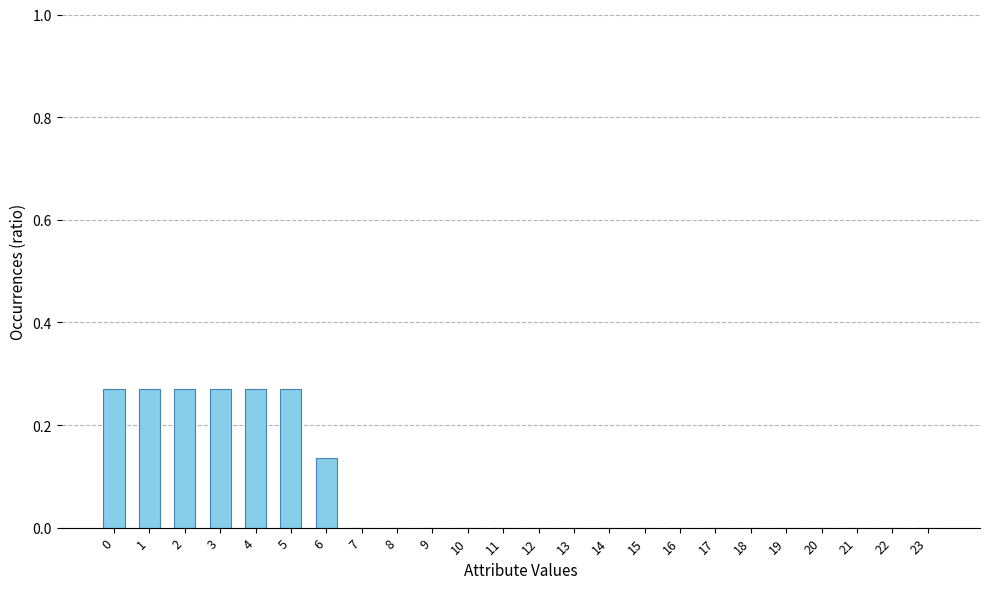

What is the sum of all values?

1.8